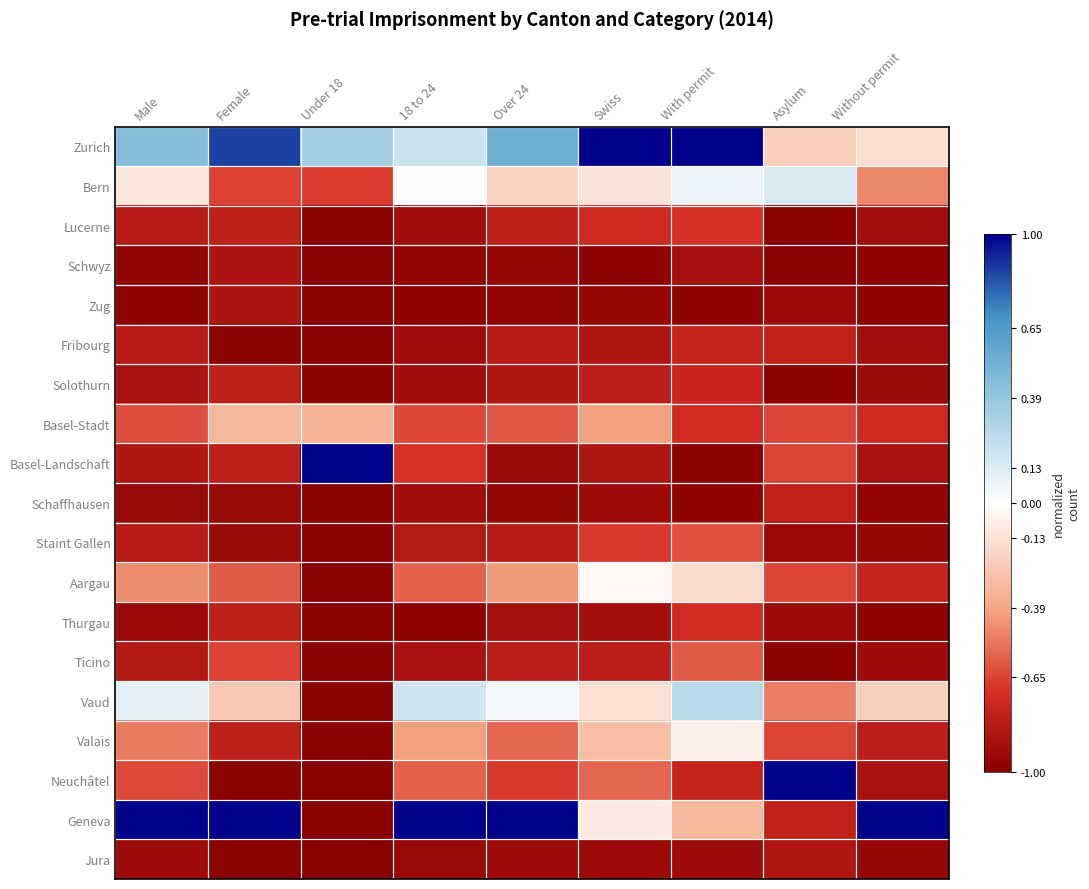

Rank the series at Female from lowest to highest value.

Fribourg, Neuchâtel, Jura, Schaffhausen, Staint Gallen, Schwyz, Zug, Lucerne, Solothurn, Basel-Landschaft, Thurgau, Valais, Bern, Ticino, Aargau, Basel-Stadt, Vaud, Zurich, Geneva